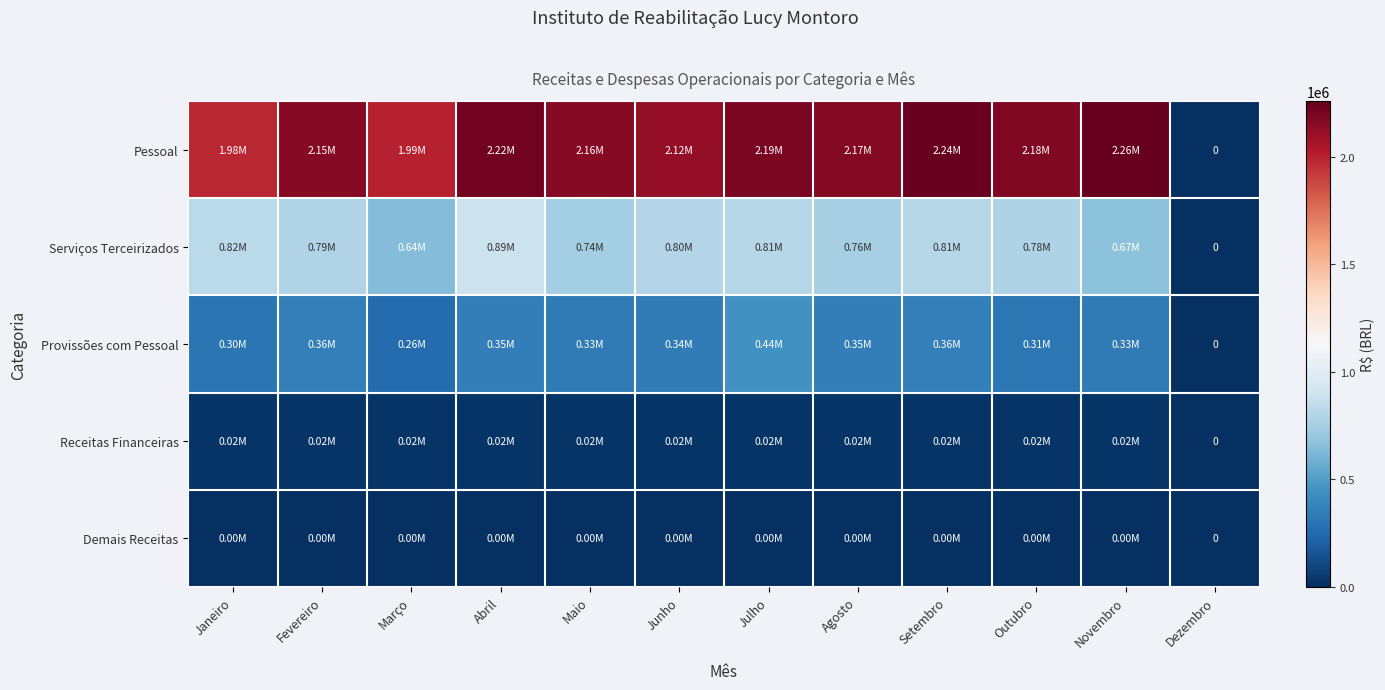

At which category is the sum across all series the highest?

Abril